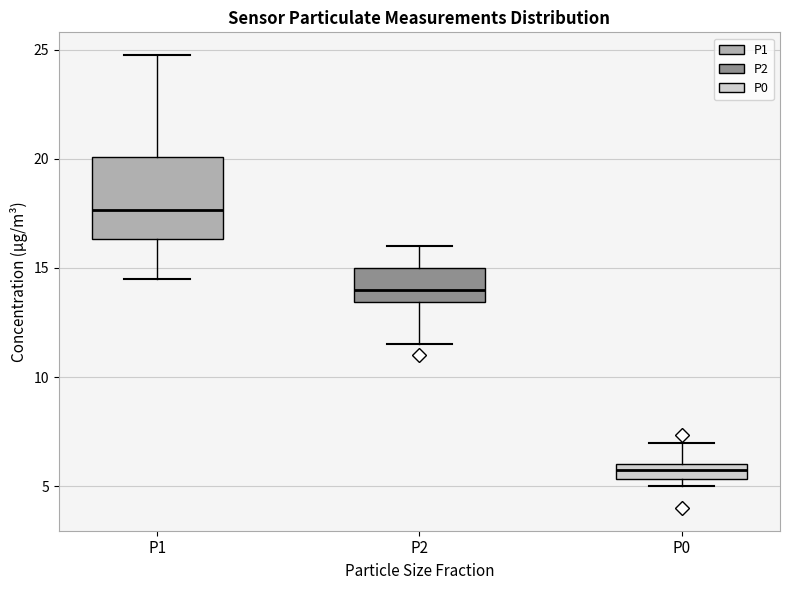

Where is the upper edge of the box for P0 on the y-axis? The values are not printed on the chart, so give them approximately, as read against the axis.

6.0